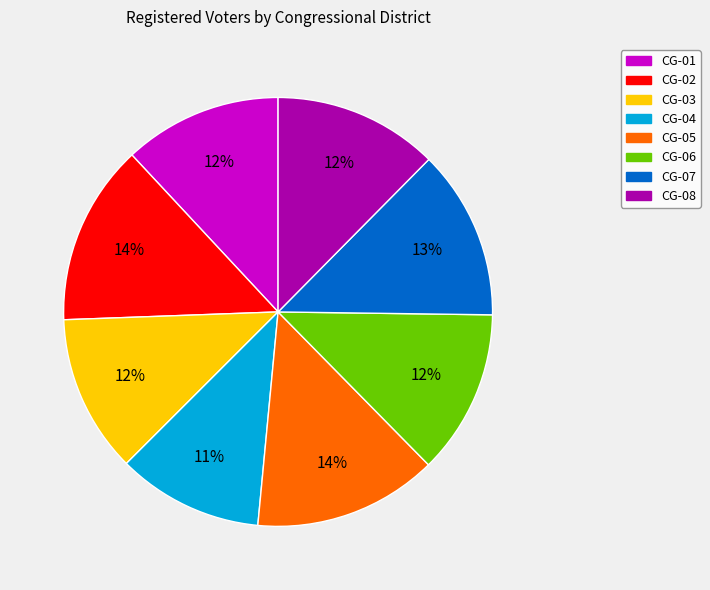

Between CG-02 and CG-06, which is larger?

CG-02